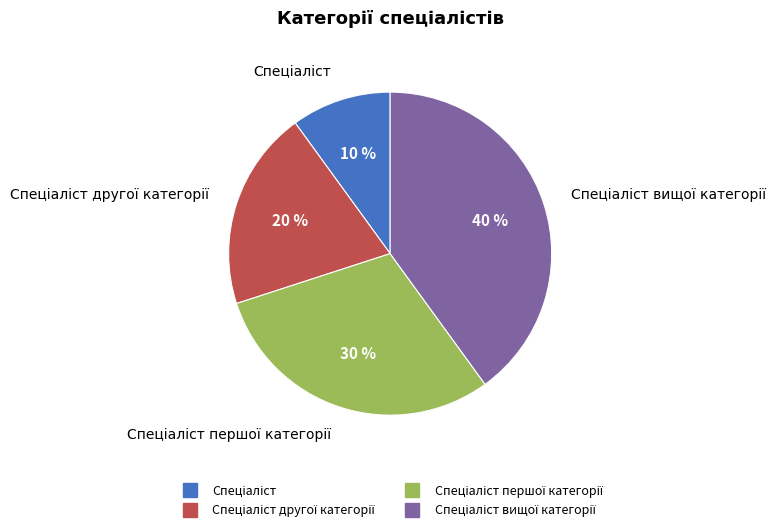

Is there any slice that represents more than half of the pie?

No